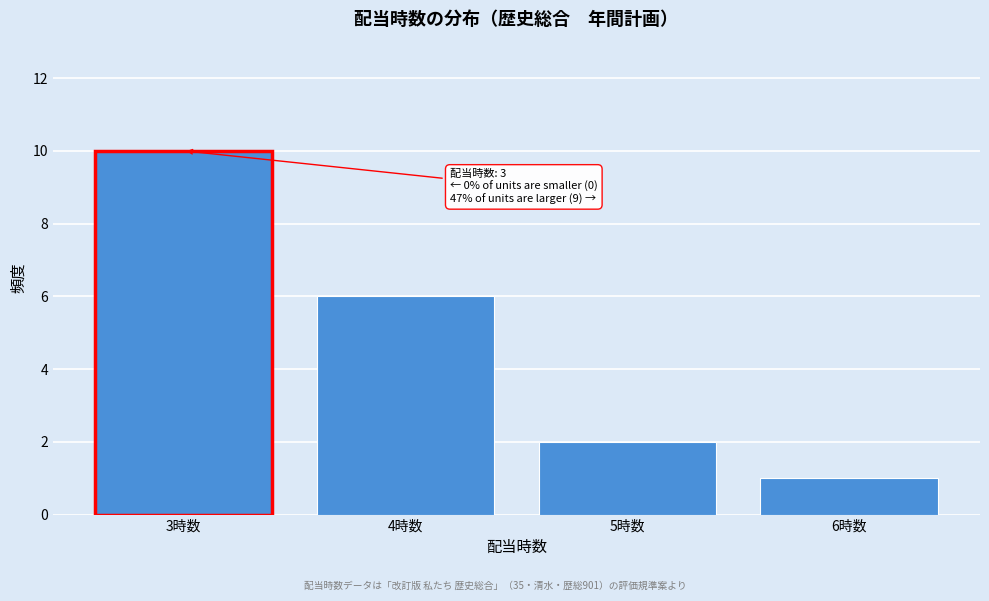

Reading right to left, list all the values displayed in this chart.

1	2	6	10